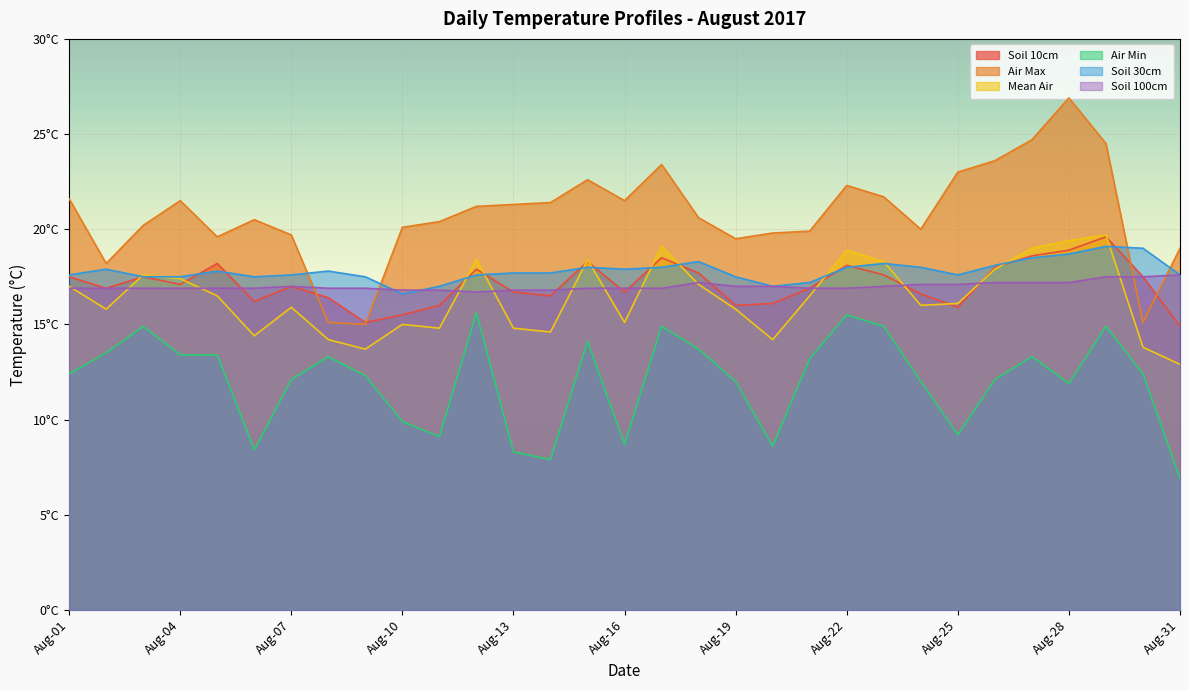

Where is the first local maximum for Soil 10cm?

Aug-03